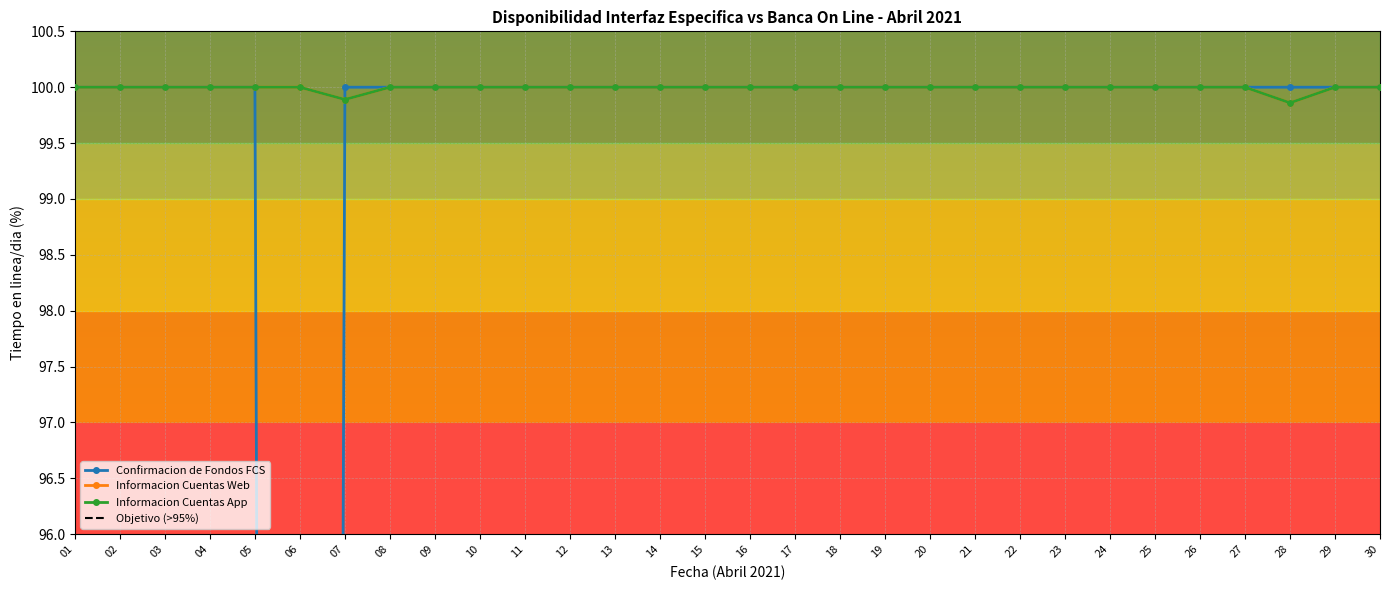

Reading left to right, extract all data points from this chart.

Confirmacion de Fondos FCS: 01=100.0	02=100.0	03=100.0	04=100.0	05=100.0	06=0.0	07=100.0	08=100.0	09=100.0	10=100.0	11=100.0	12=100.0	13=100.0	14=100.0	15=100.0	16=100.0	17=100.0	18=100.0	19=100.0	20=100.0	21=100.0	22=100.0	23=100.0	24=100.0	25=100.0	26=100.0	27=100.0	28=100.0	29=100.0	30=100.0
Informacion Cuentas Web: 01=100.0	02=100.0	03=100.0	04=100.0	05=100.0	06=100.0	07=99.9	08=100.0	09=100.0	10=100.0	11=100.0	12=100.0	13=100.0	14=100.0	15=100.0	16=100.0	17=100.0	18=100.0	19=100.0	20=100.0	21=100.0	22=100.0	23=100.0	24=100.0	25=100.0	26=100.0	27=100.0	28=99.9	29=100.0	30=100.0
Informacion Cuentas App: 01=100.0	02=100.0	03=100.0	04=100.0	05=100.0	06=100.0	07=99.9	08=100.0	09=100.0	10=100.0	11=100.0	12=100.0	13=100.0	14=100.0	15=100.0	16=100.0	17=100.0	18=100.0	19=100.0	20=100.0	21=100.0	22=100.0	23=100.0	24=100.0	25=100.0	26=100.0	27=100.0	28=99.9	29=100.0	30=100.0